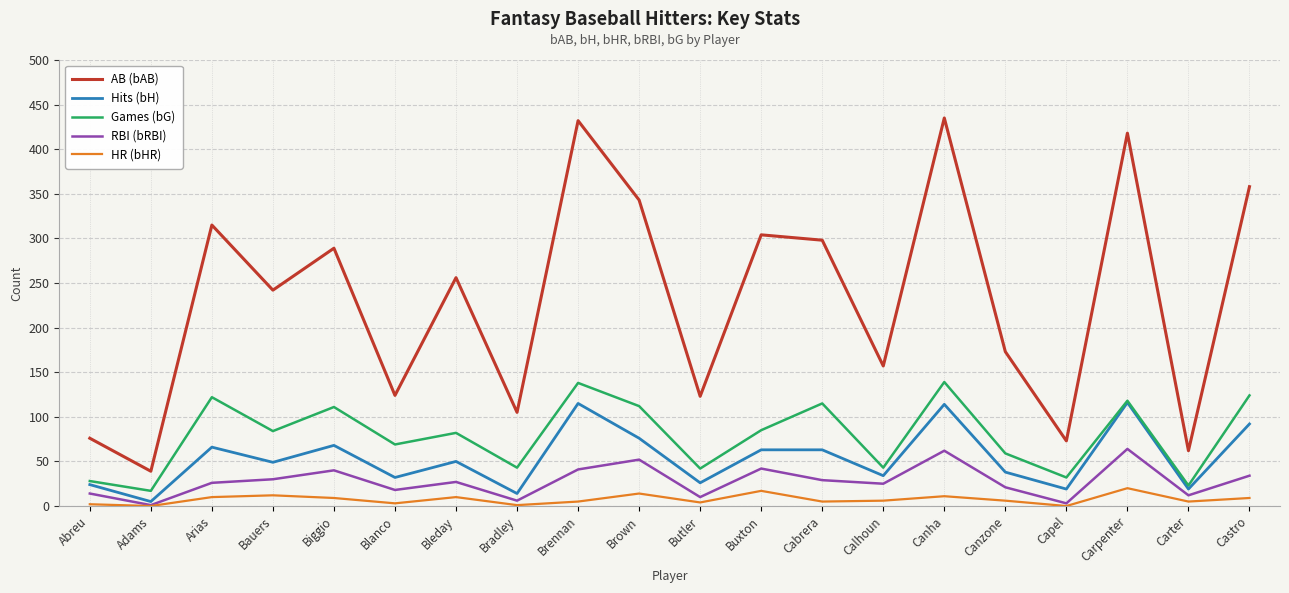

Is it true that Games (bG) equals 124 at Castro?

True